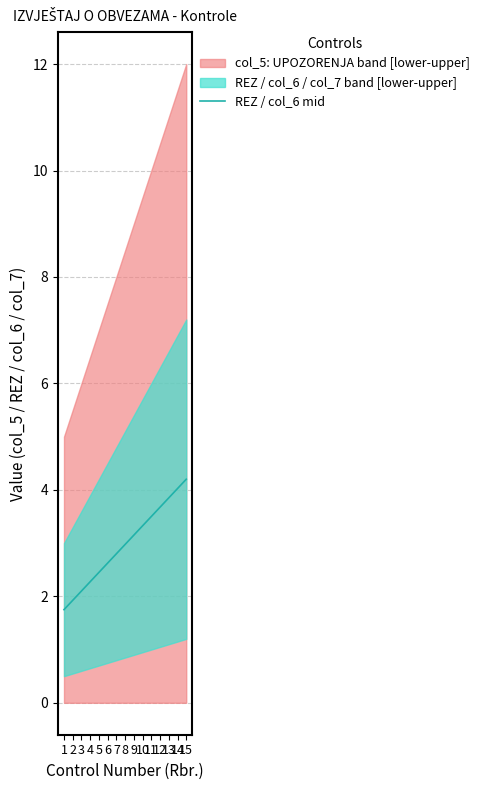

What is the value of the 7th point from the left?

2.8